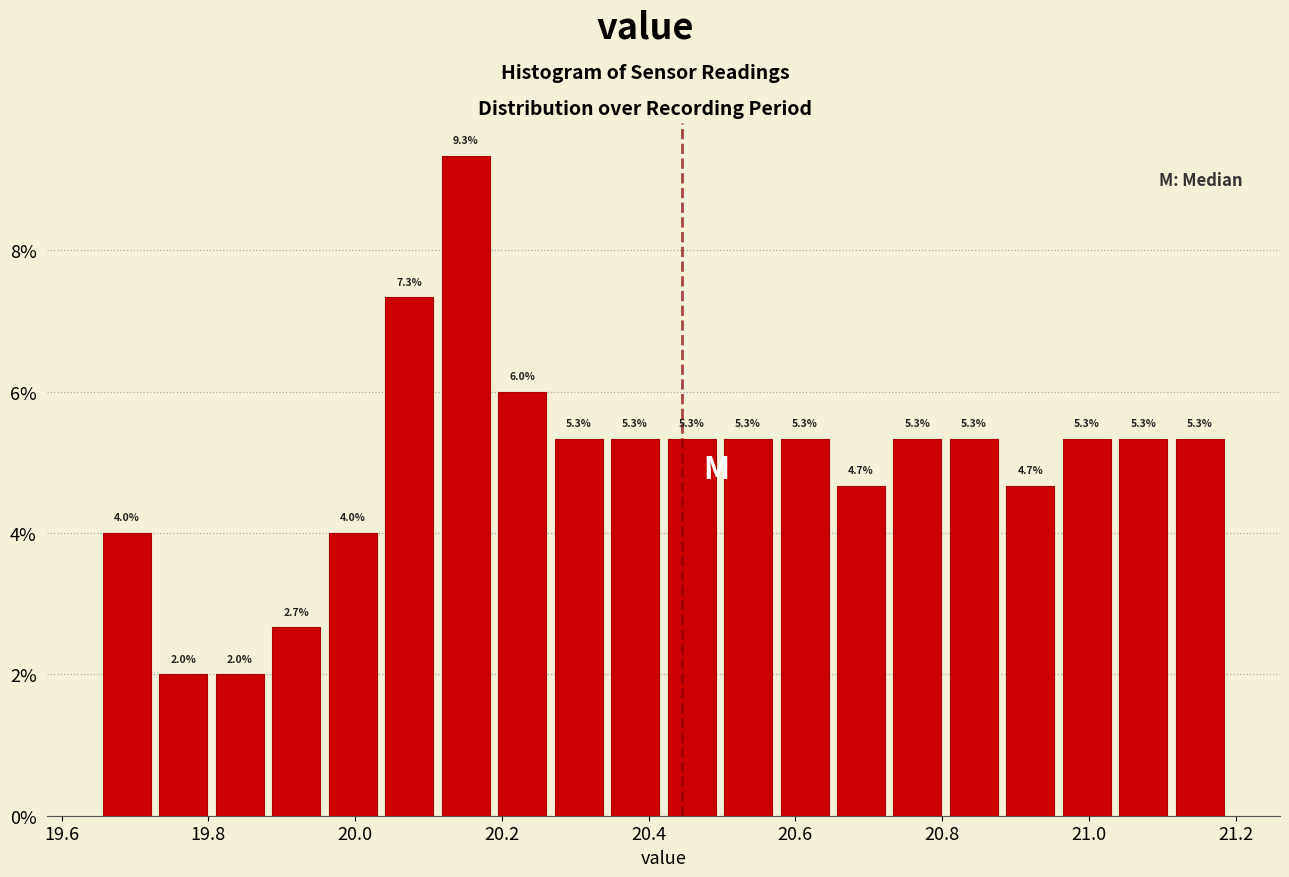

Read against the x-axis, roughly where is the centre of the tallest bar?

20.16